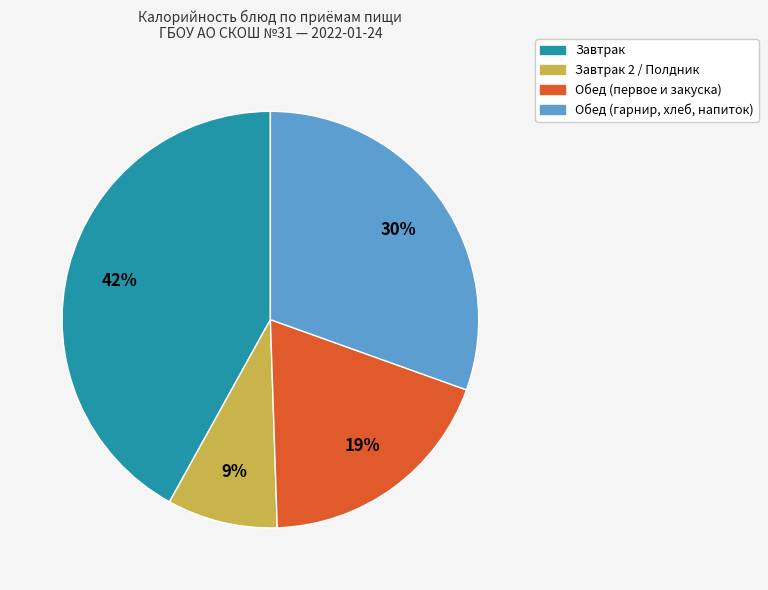

Is there a majority slice in this chart?

No